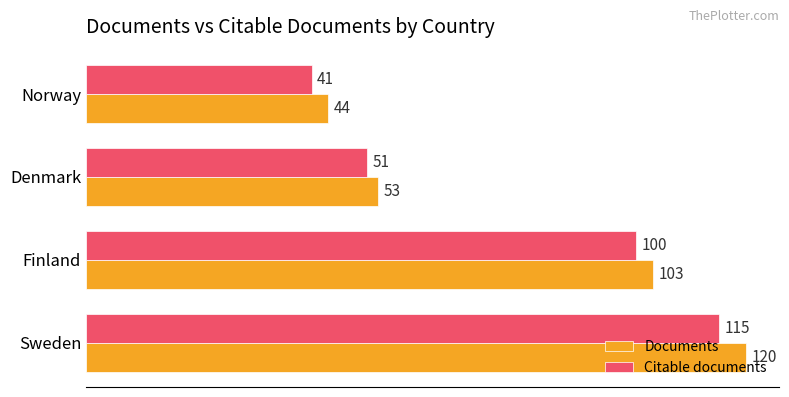

Rank the series at Norway from highest to lowest value.

Documents, Citable documents